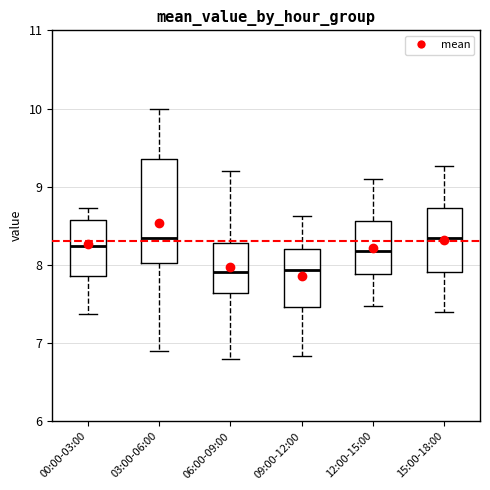

Where is the upper edge of the box for 09:00-12:00 on the y-axis? The values are not printed on the chart, so give them approximately, as read against the axis.

8.2